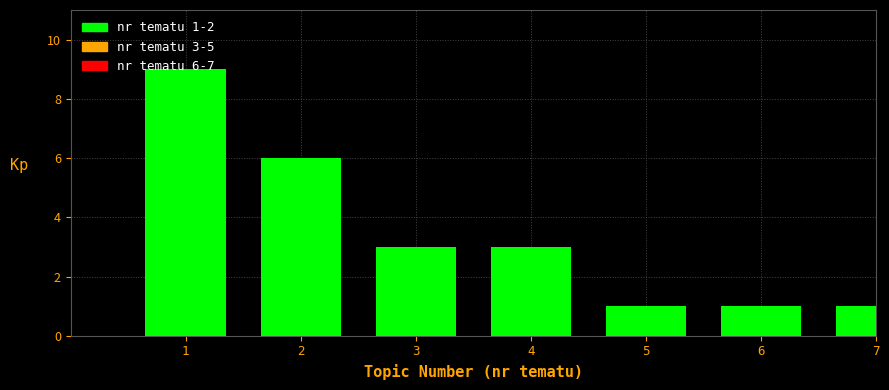

What is the change in value from 1 to 4?

-6